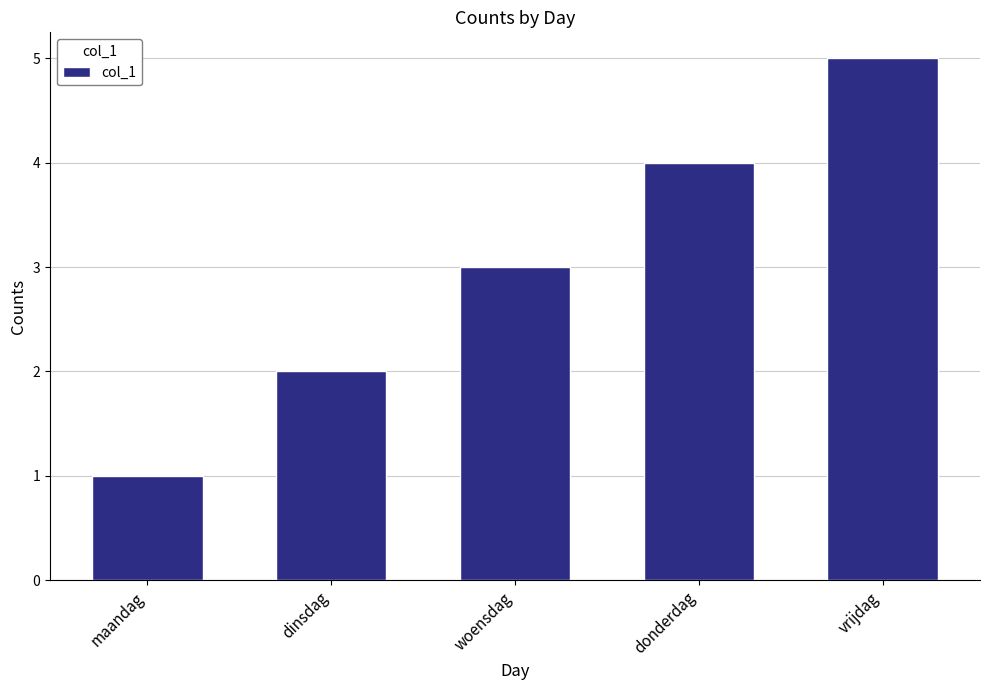

True or false: the data shows 3 at vrijdag.

False